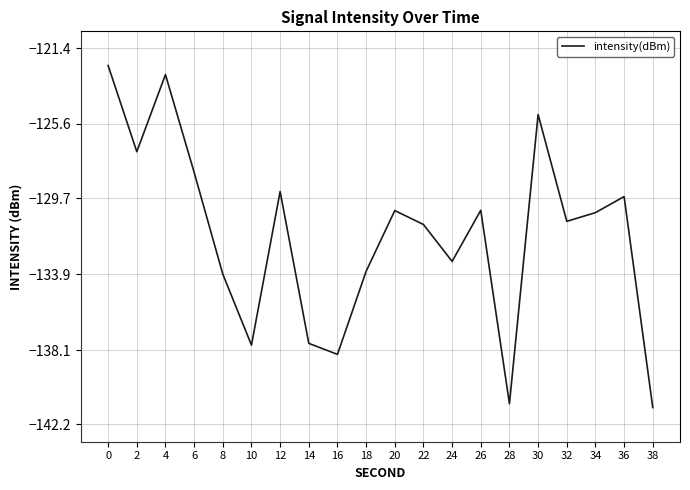

How many interior local valleys (lower than both neighbors) does the data have?

6